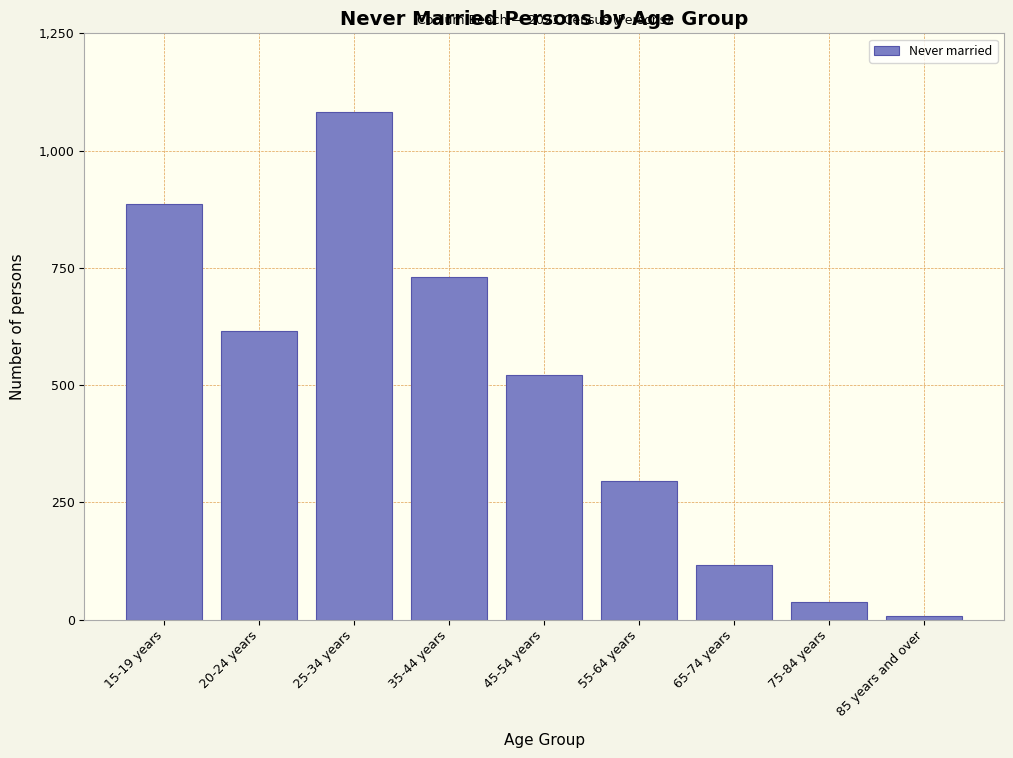

Reading right to left, list all the values displayed in this chart.

7	38	116	296	521	731	1082	615	887